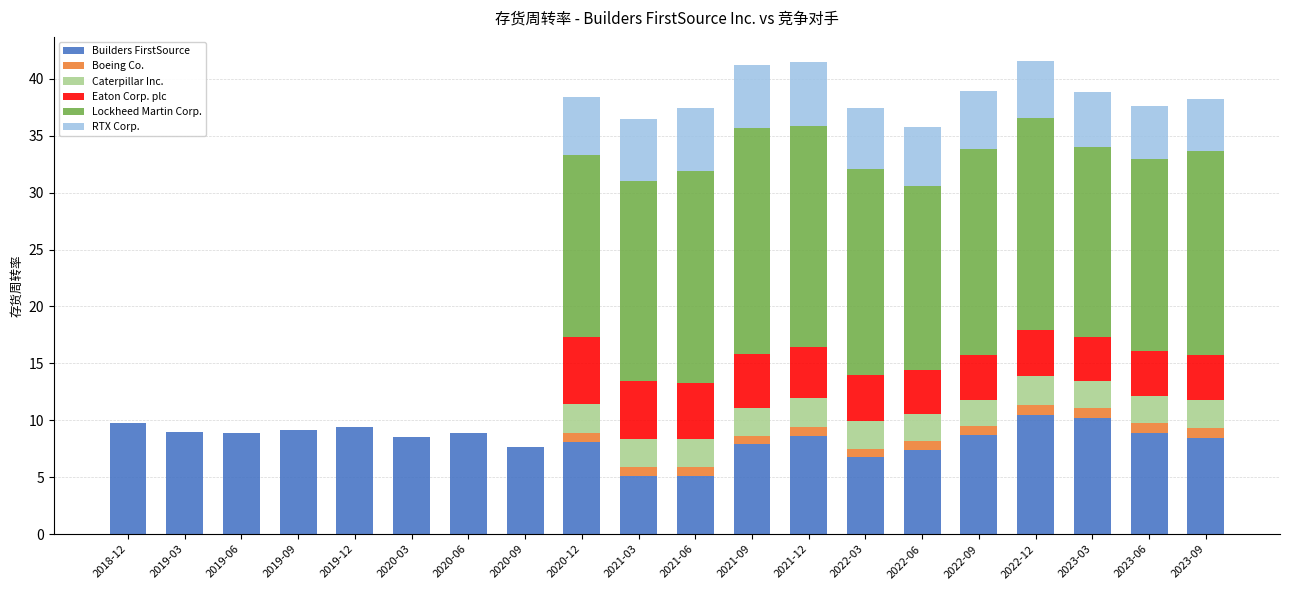

What is the sum of the Builders FirstSource values at 2019-03 and 2023-06?

17.8